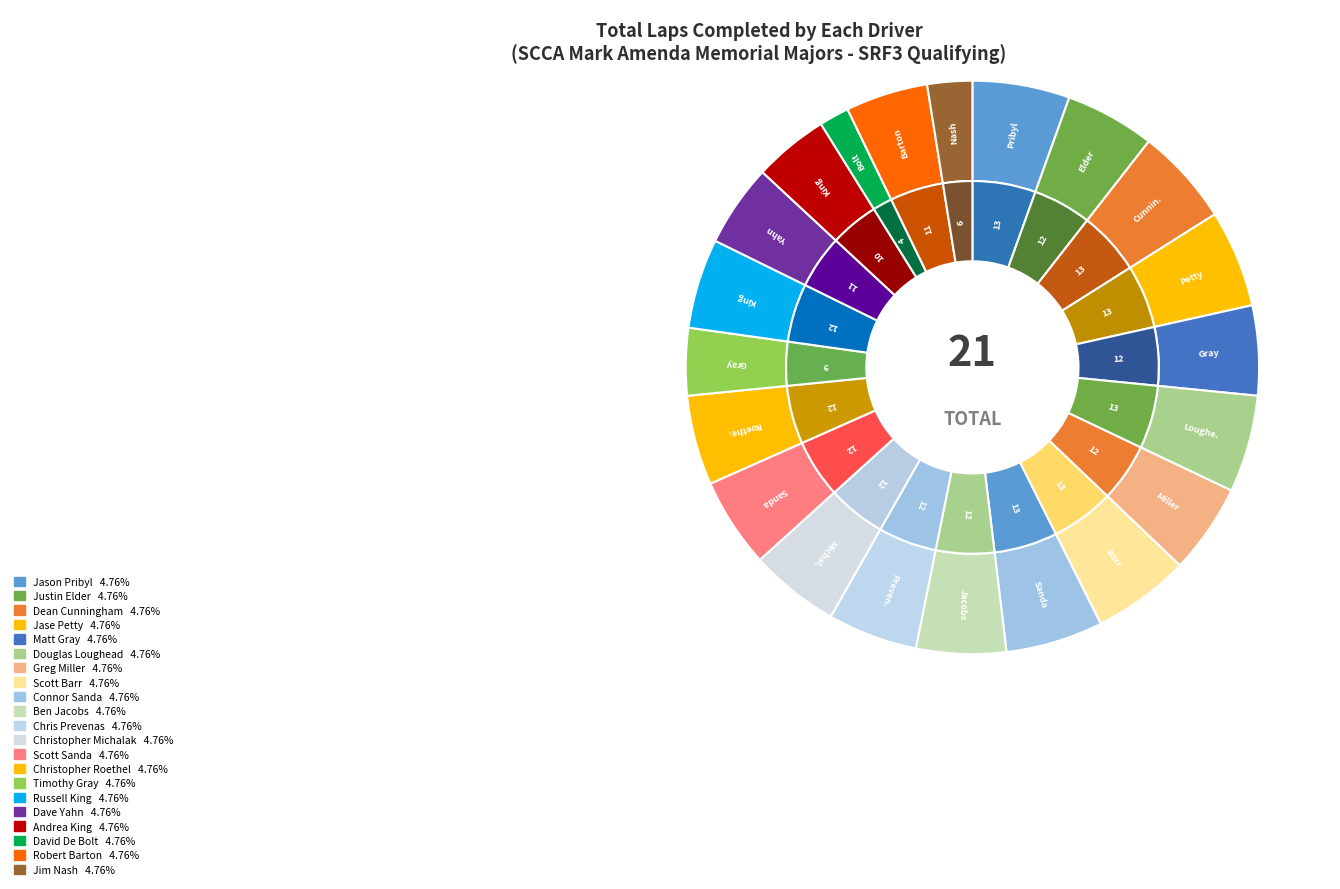

To the nearest percent, what is the average slice percentage?

5%